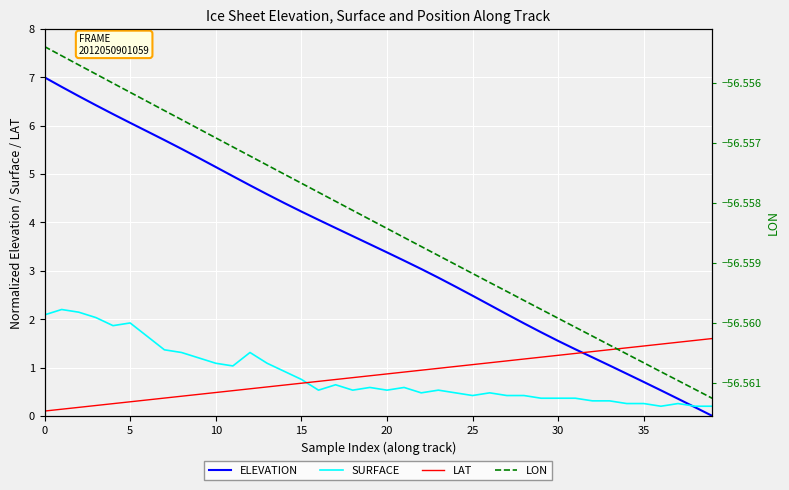

Is it true that ELEVATION equals 3.4 at 20?

True